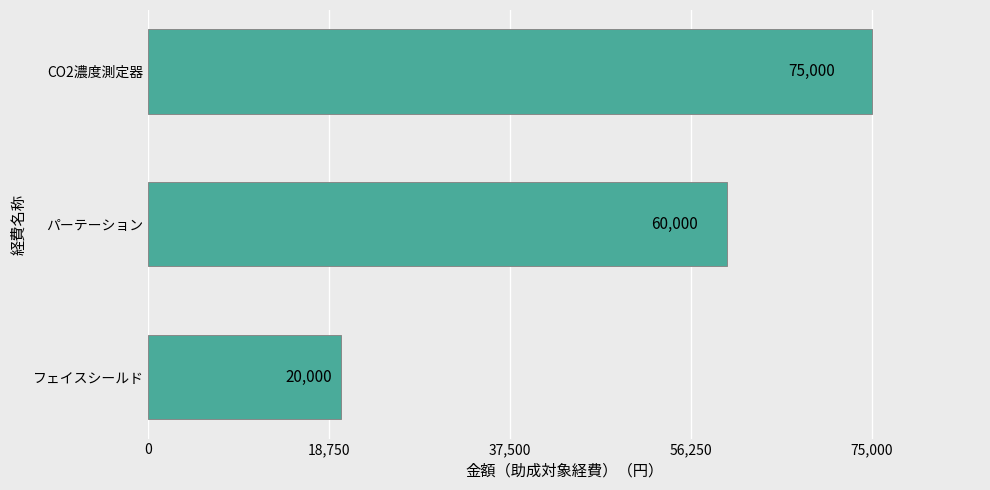

What is the difference between the maximum and minimum values?

55000